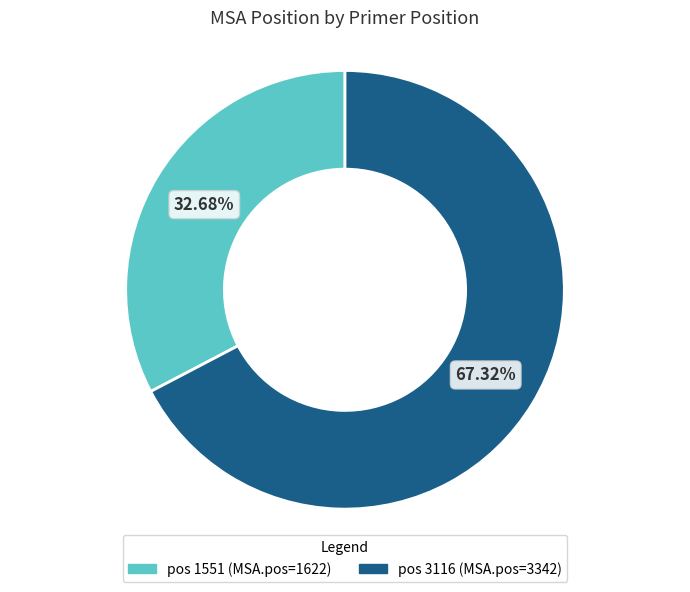

Is there any slice that represents more than half of the pie?

Yes